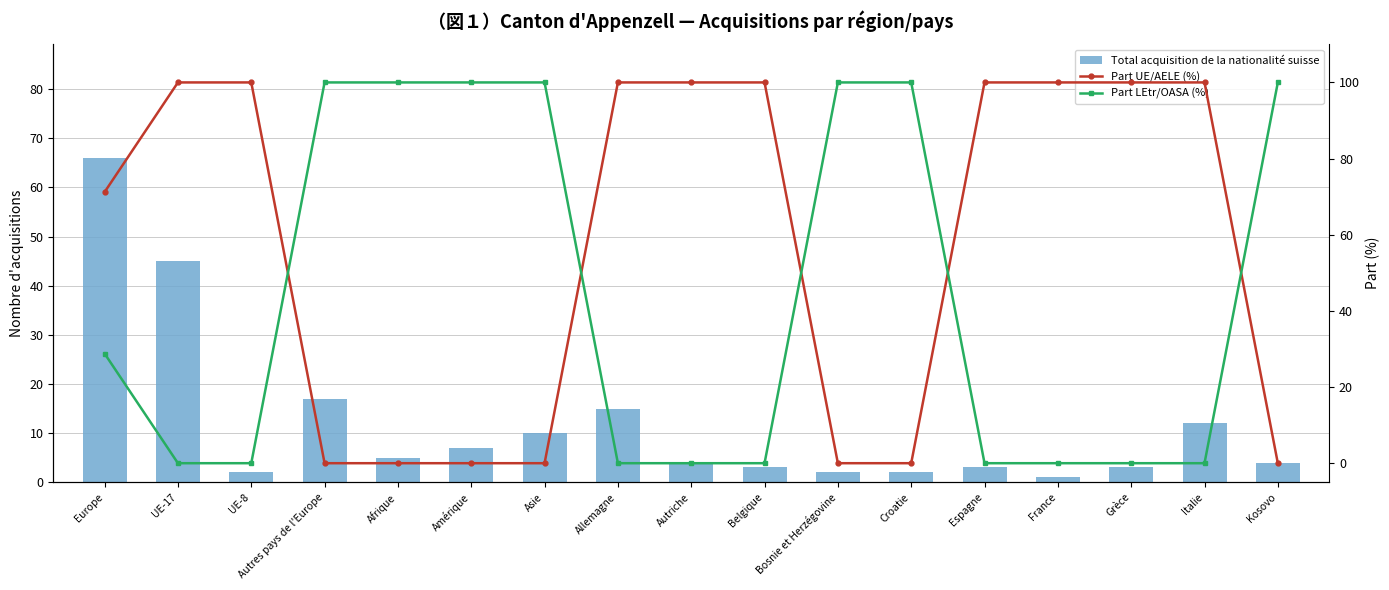

Between Kosovo and Belgique, which is larger?

Kosovo